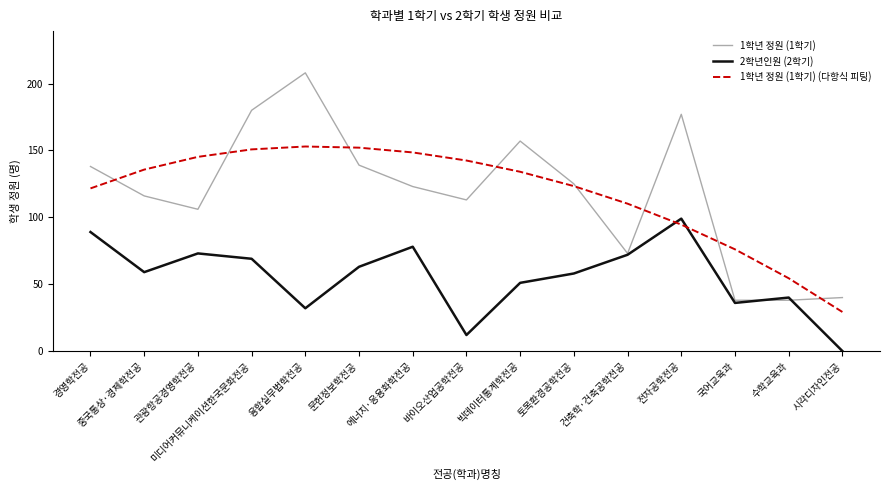

What is the total value across all series at 토목환경공학전공?

306.3